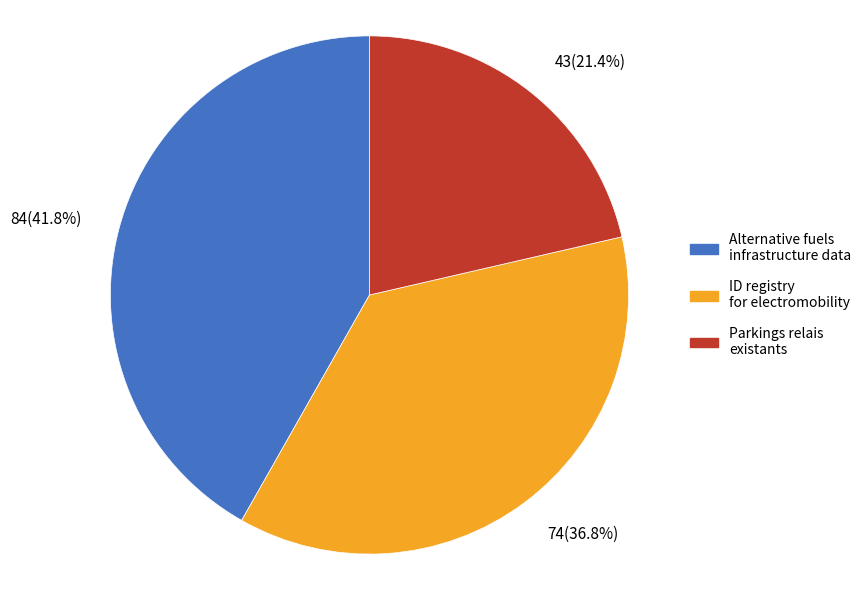

What is the total percentage of Parkings relais existants and ID registry for electromobility?

58.2%